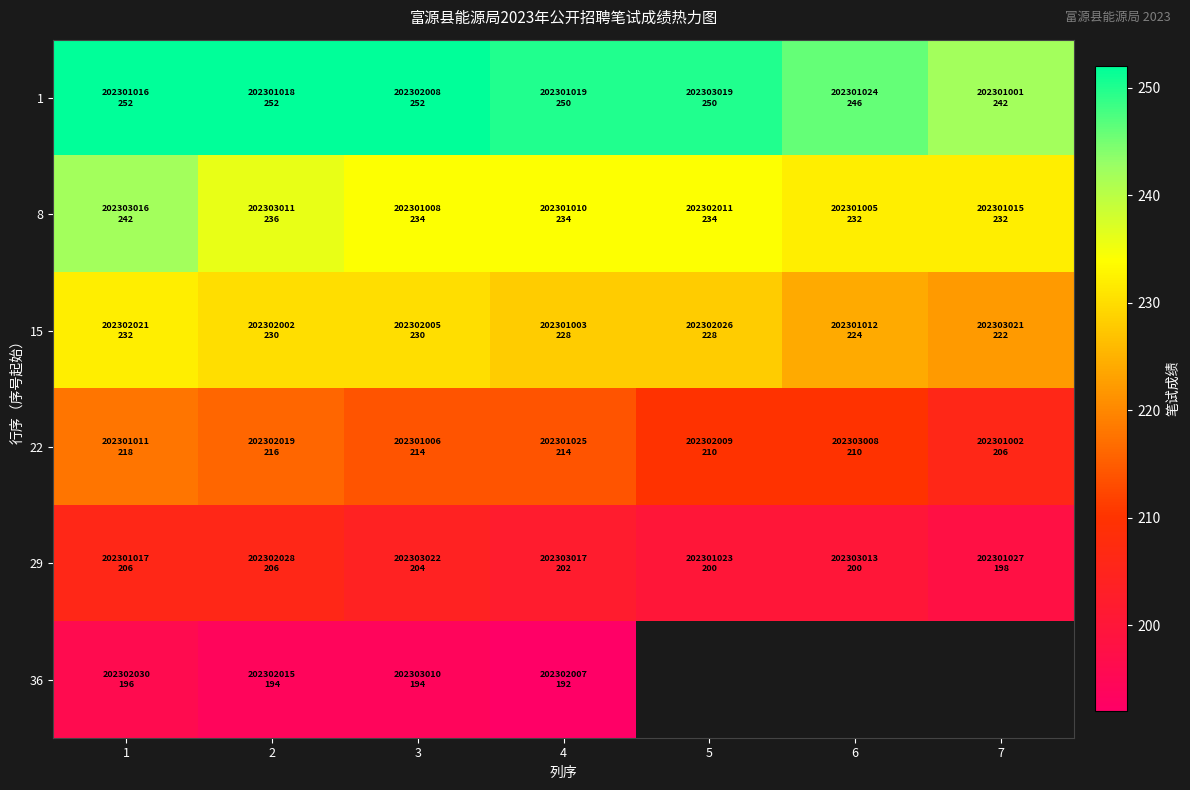

Which has a higher value, 7 or 4?

4